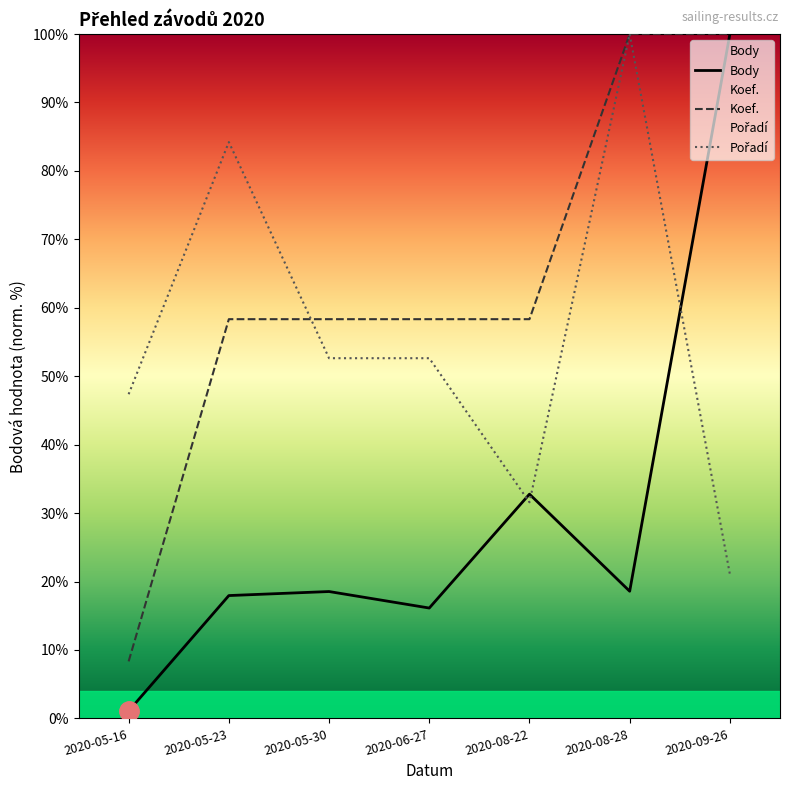

Is it true that Pořadí equals 177.7 at 2020-08-28?

False